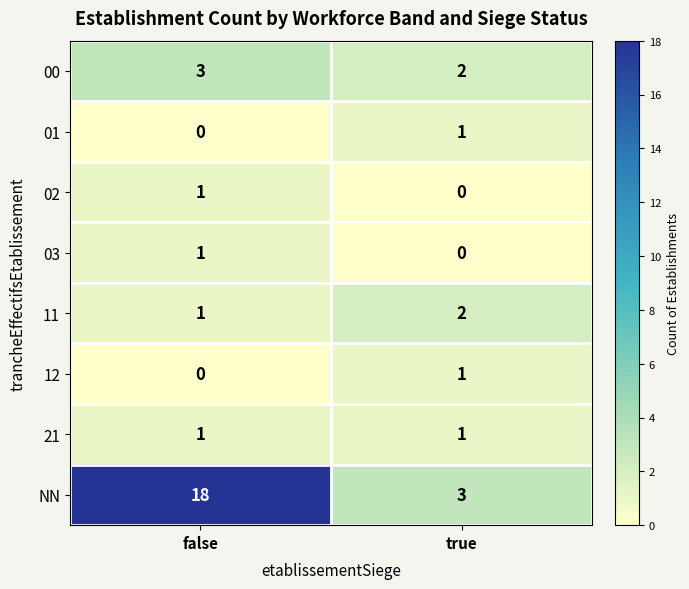

Where is 03 nearest to the value 0?

true